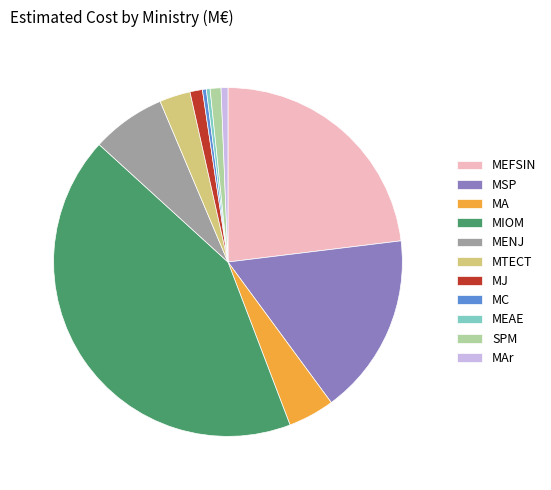

True or false: MC accounts for 0% of the total.

True